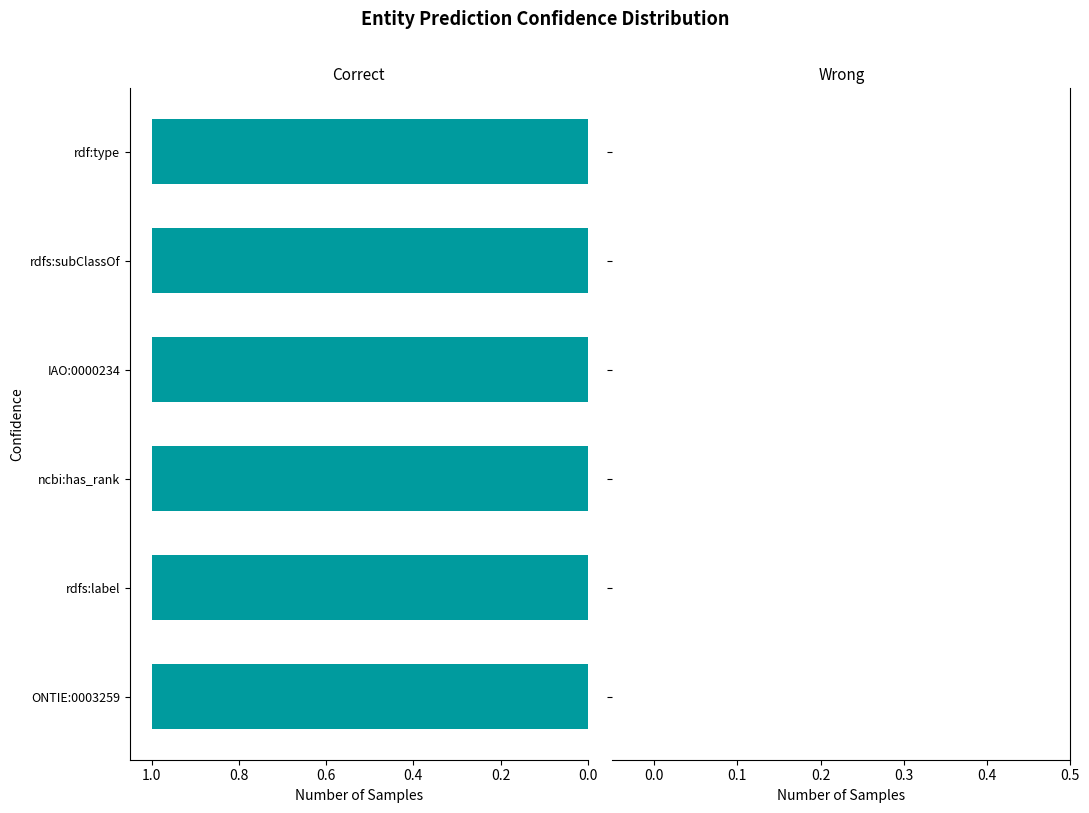

How many bars are there in each group?

2